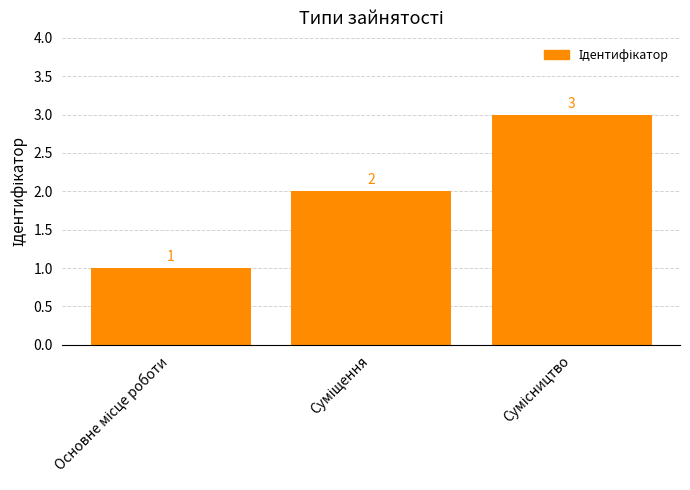

What is the greatest value displayed?

3